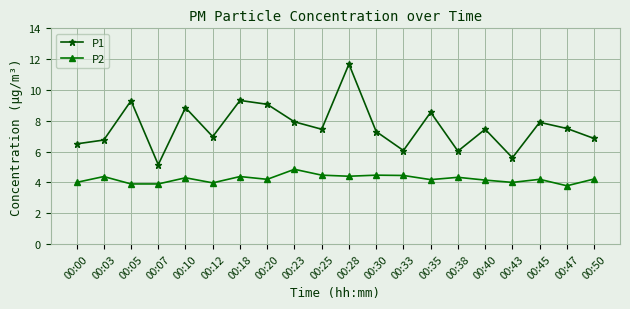

What is the sum of all P1 values?

152.2